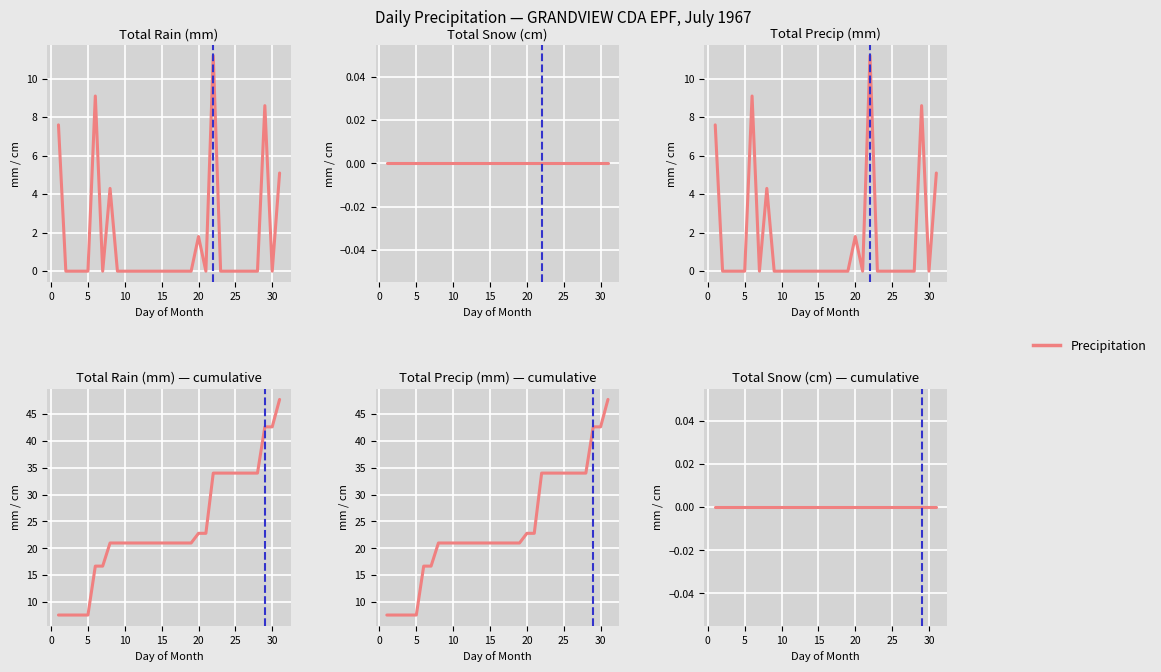

What is the label of the 16th point from the left?

15